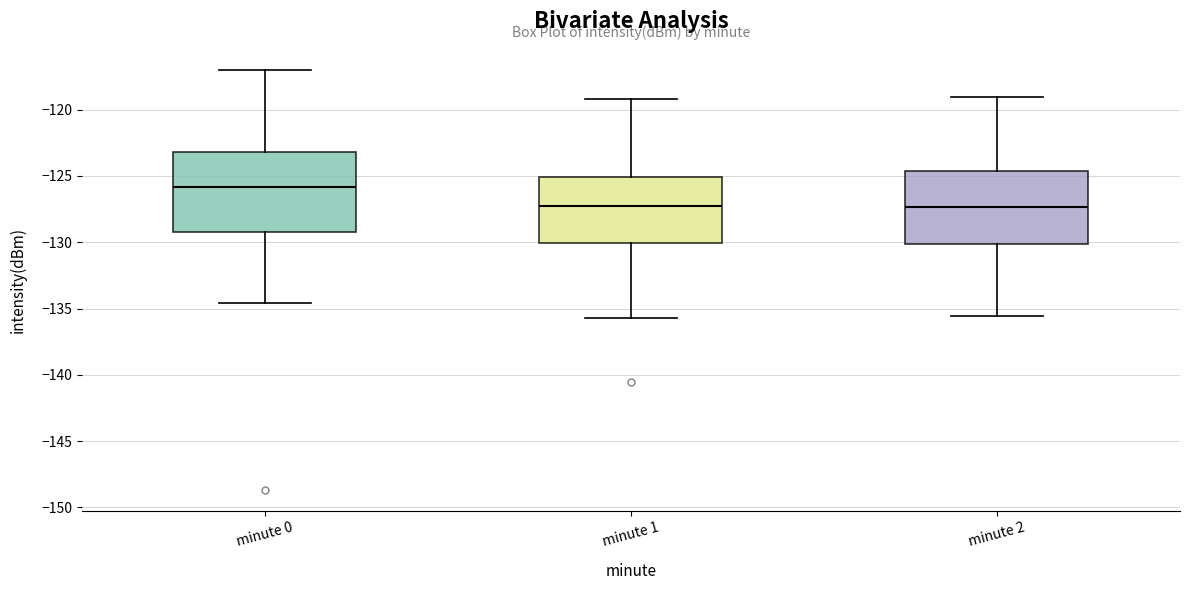

Reading left to right, read every box against the y-axis: the position of its median line, the range the box covers, and the ends of its whiskers. The values are not printed on the chart, so give them approximately, as read against the axis.

minute 0: median -126.0, box -129.0 to -123.0, whiskers -134.5 to -117.0
minute 1: median -127.5, box -130.0 to -125.0, whiskers -135.5 to -119.0
minute 2: median -127.5, box -130.0 to -124.5, whiskers -135.5 to -119.0